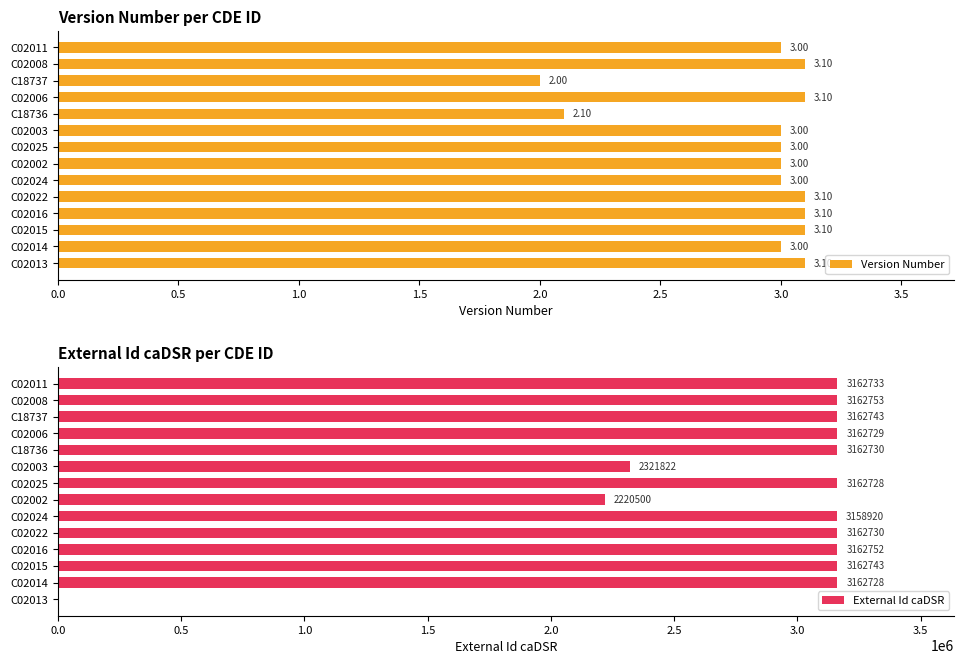

What is the sum of all Version Number values?

40.7